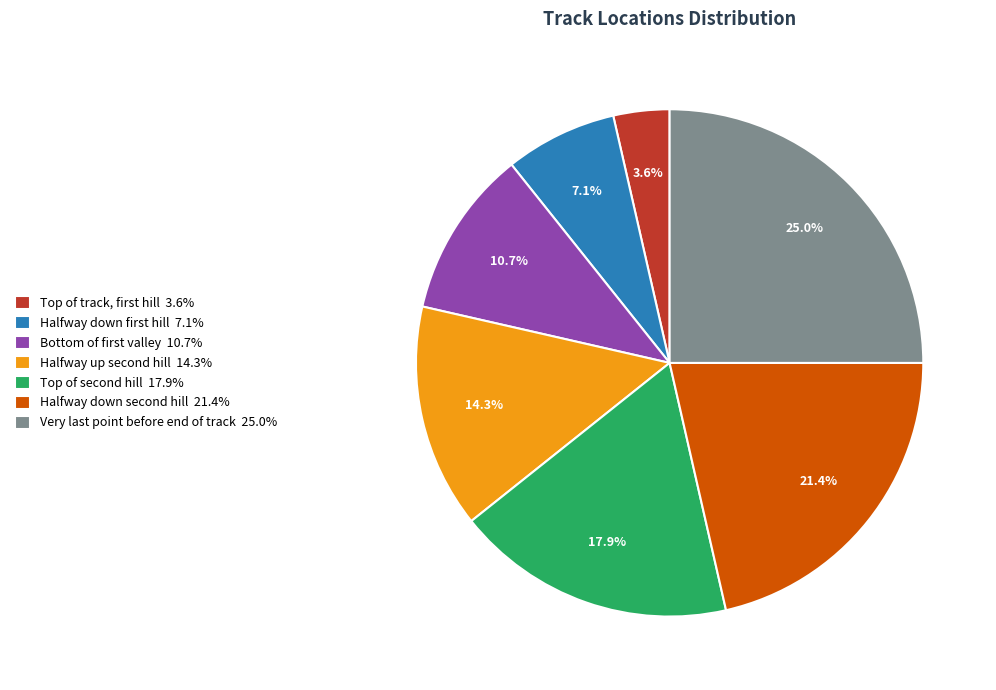

How many slices are in this pie chart?

7